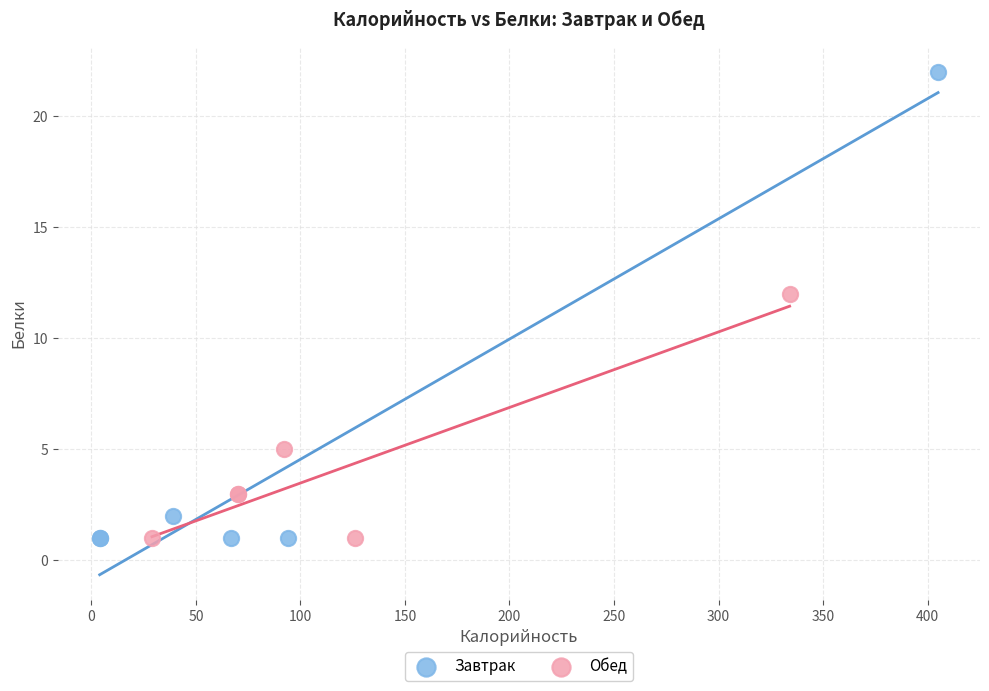

Which series has the widest spread of Y values?

Завтрак